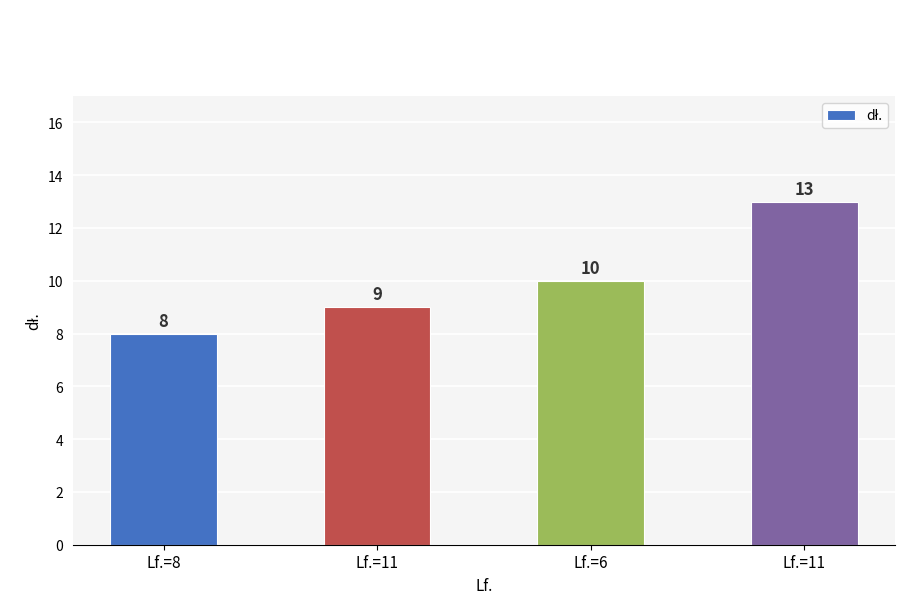

True or false: the data shows 13 at Lf.=8.

False